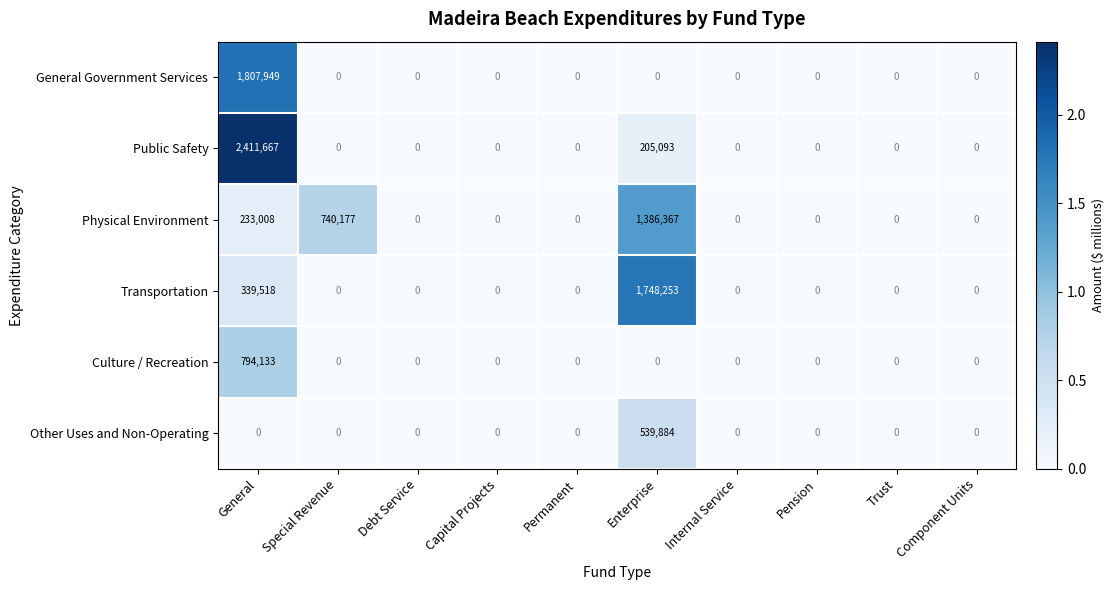

The Transportation series shows 1213835 at Pension. True or false?

False